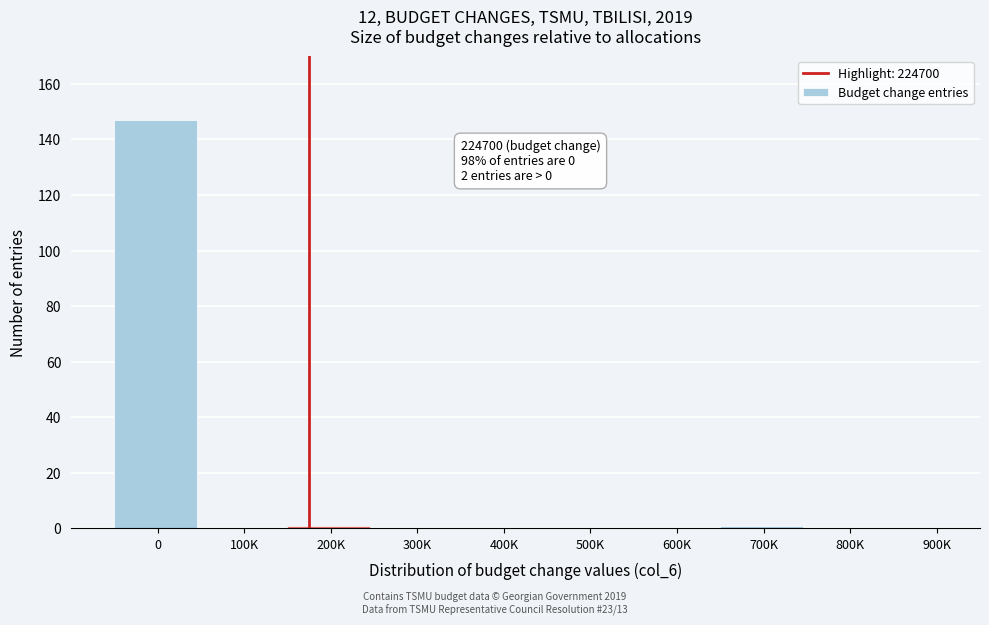

Reading right to left, what are all the values shown in this chart?

900K=0	800K=0	700K=1	600K=0	500K=0	400K=0	300K=0	200K=1	100K=0	0=147